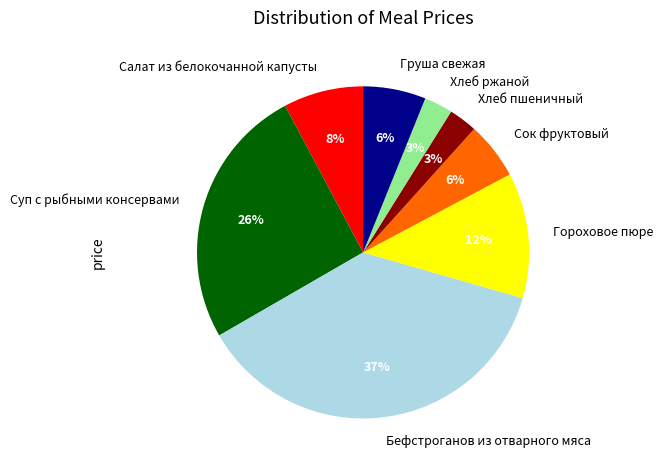

To the nearest percent, what is the difference between the largest and smallest slice percentages?

34%